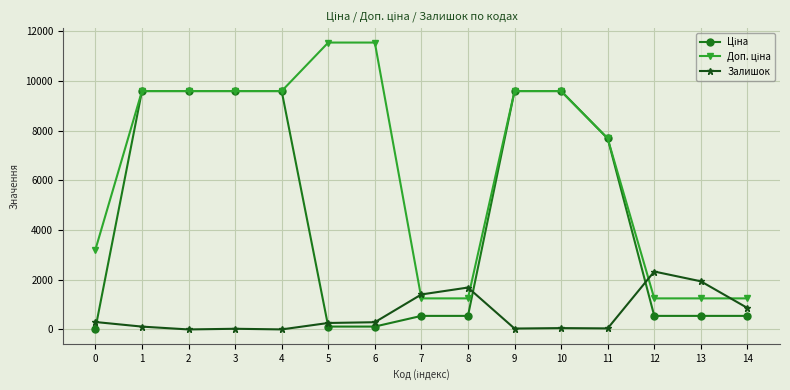

What is the total value across all series at 2?

19170.8